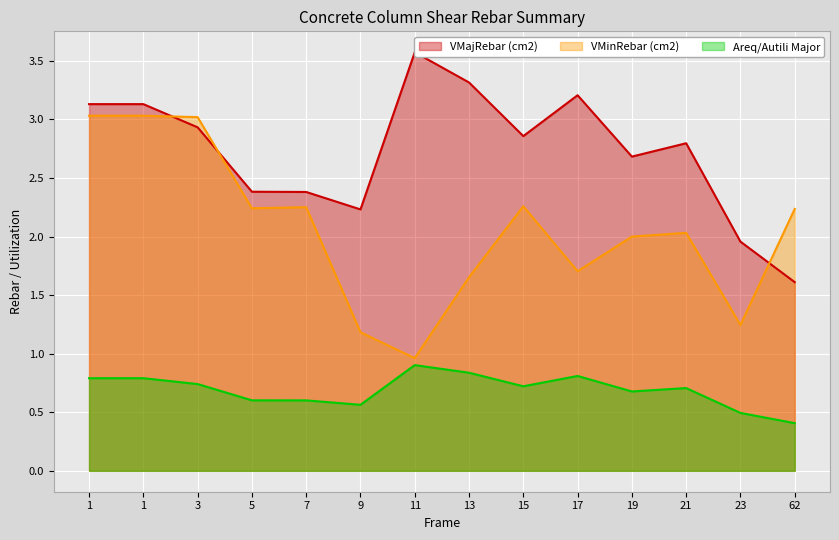

How many lines are shown in the chart?

3